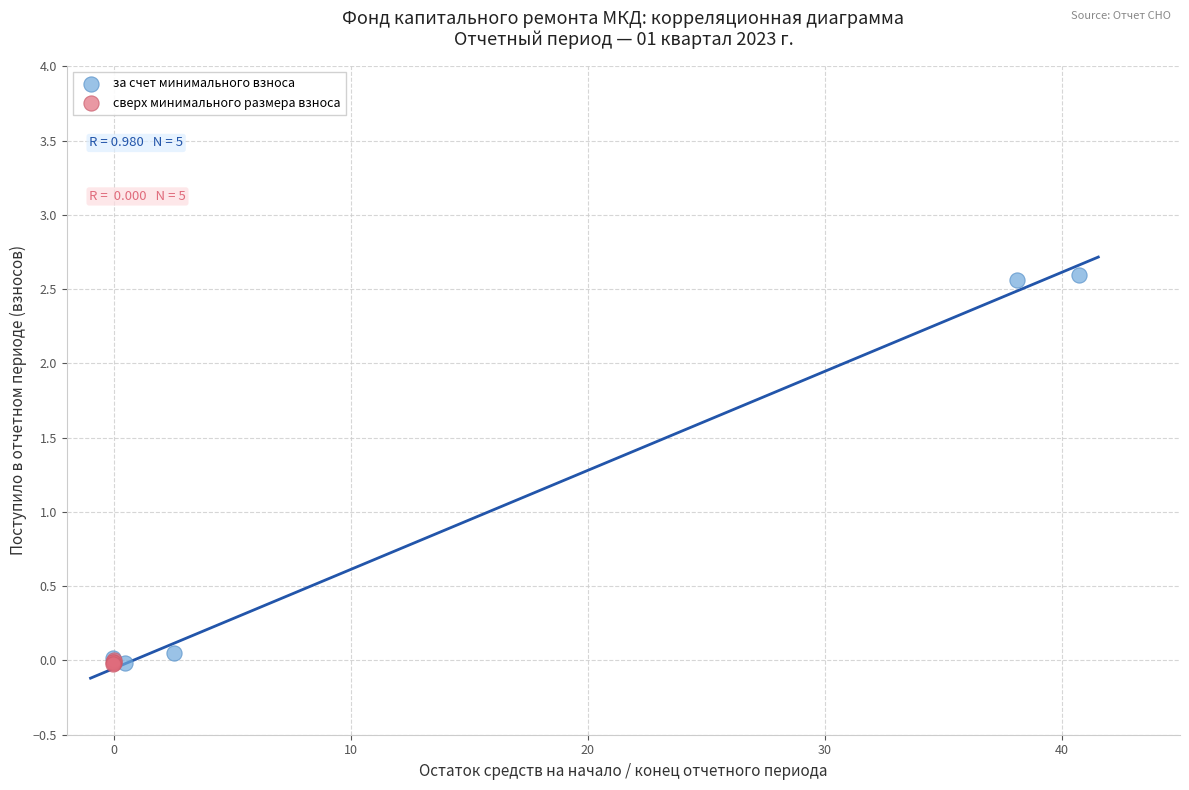

Which series has the widest spread of Y values?

за счет минимального взноса